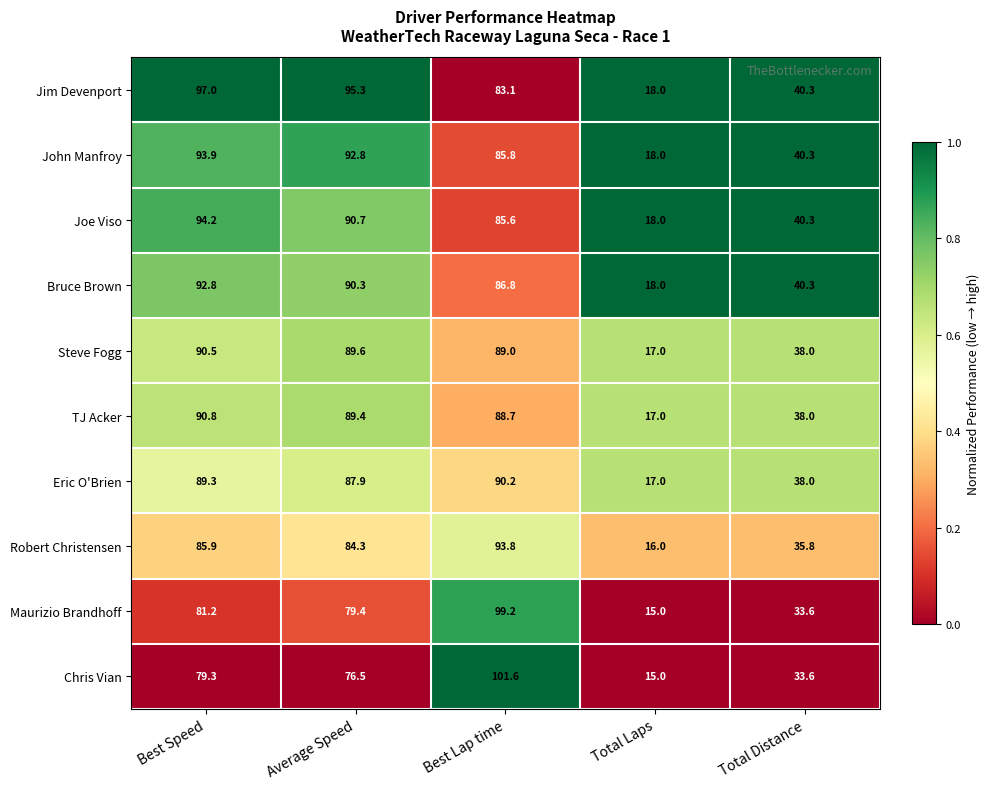

Is it true that Chris Vian equals 26.6 at Total Laps?

False